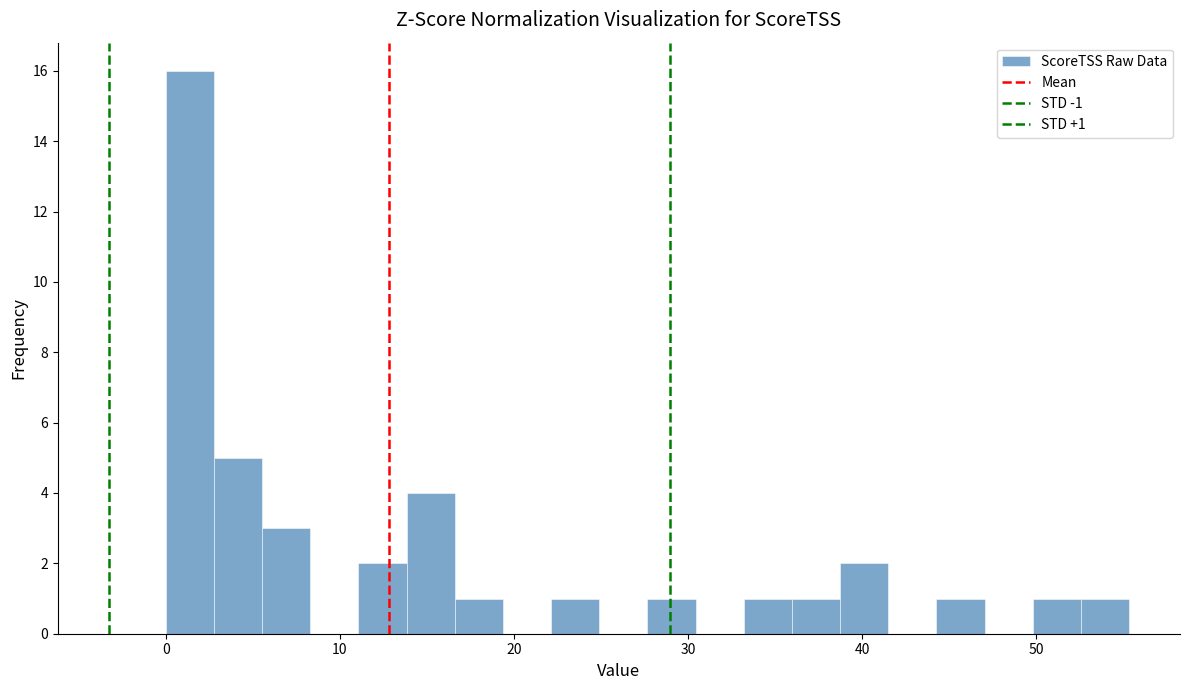

Read against the x-axis, roughly where is the centre of the tallest bar?

1